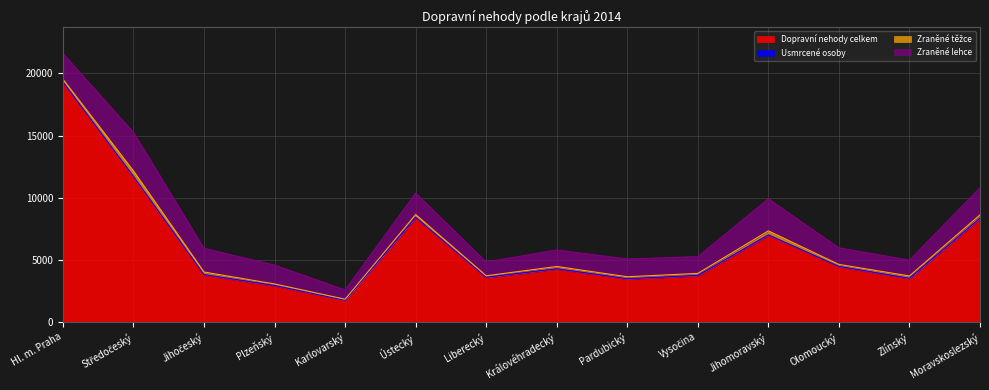

Where does the Zraněné lehce series first go above 1517?

Hl. m. Praha